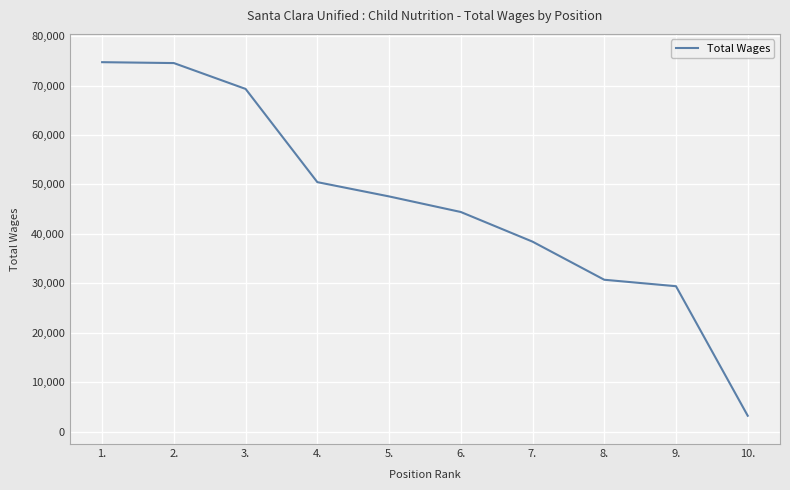

What is the greatest value displayed?

74739